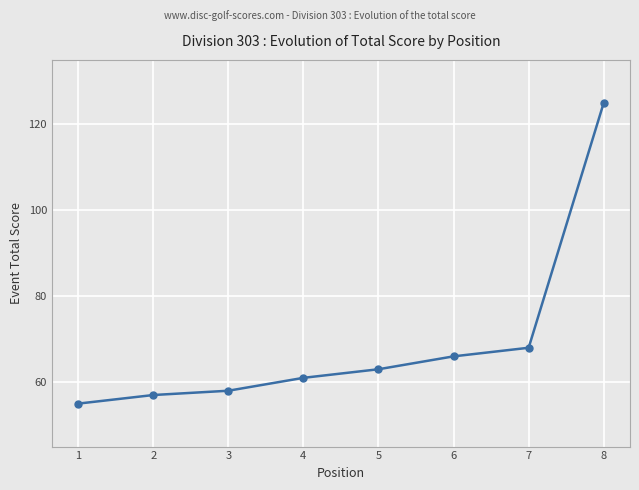

The value at 1 is 55. True or false?

True